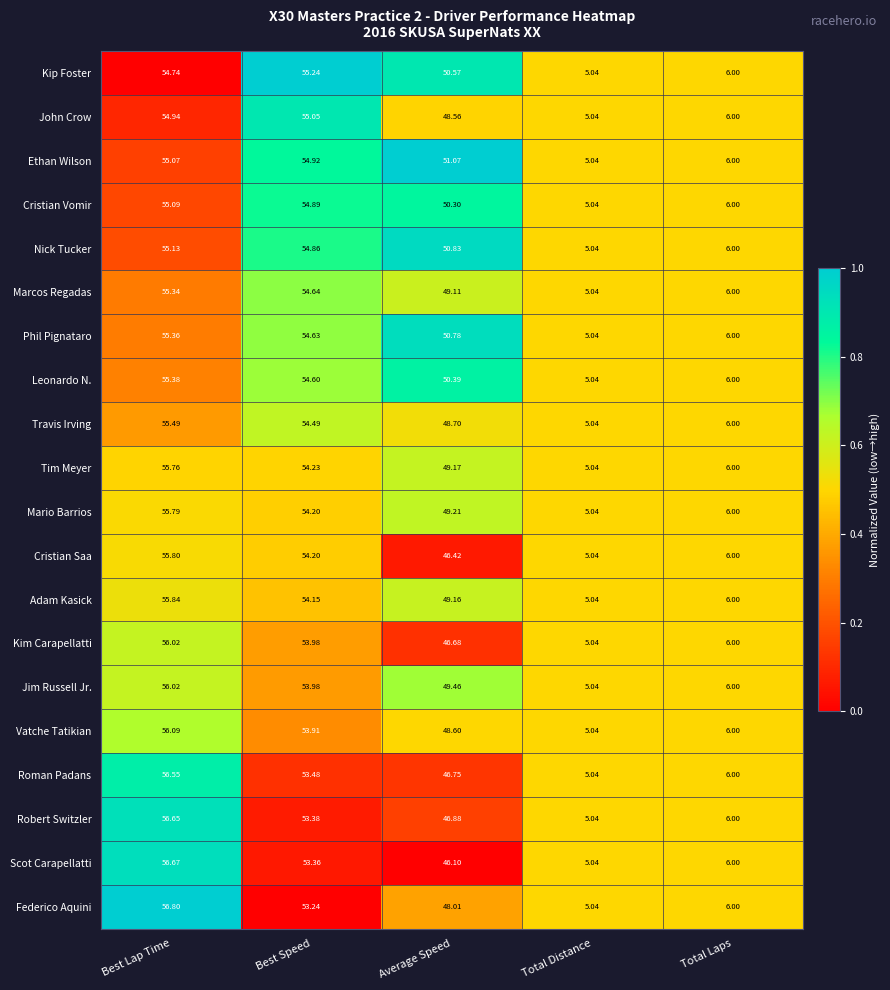

At which category does the chart reach its minimum across all series?

Total Distance